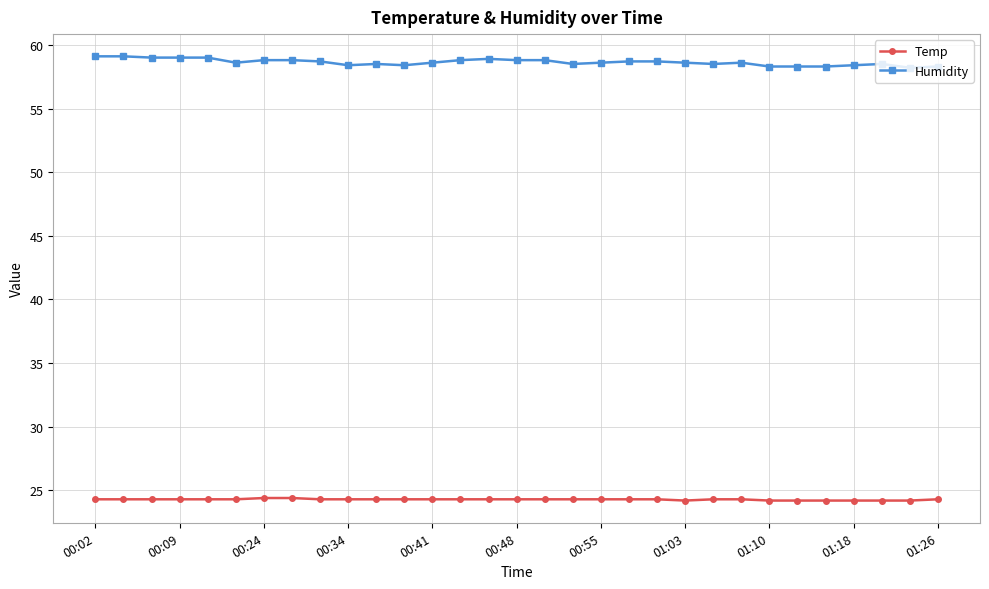

Rank the series by their maximum value, from lowest to highest.

Temp, Humidity